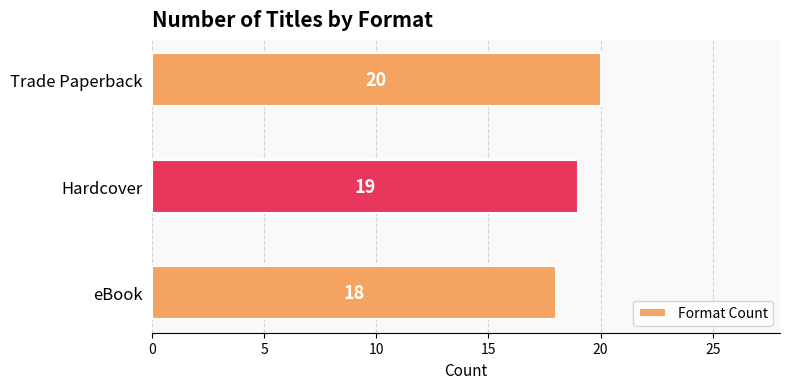

Reading bottom to top, what are all the values shown in this chart?

18	19	20